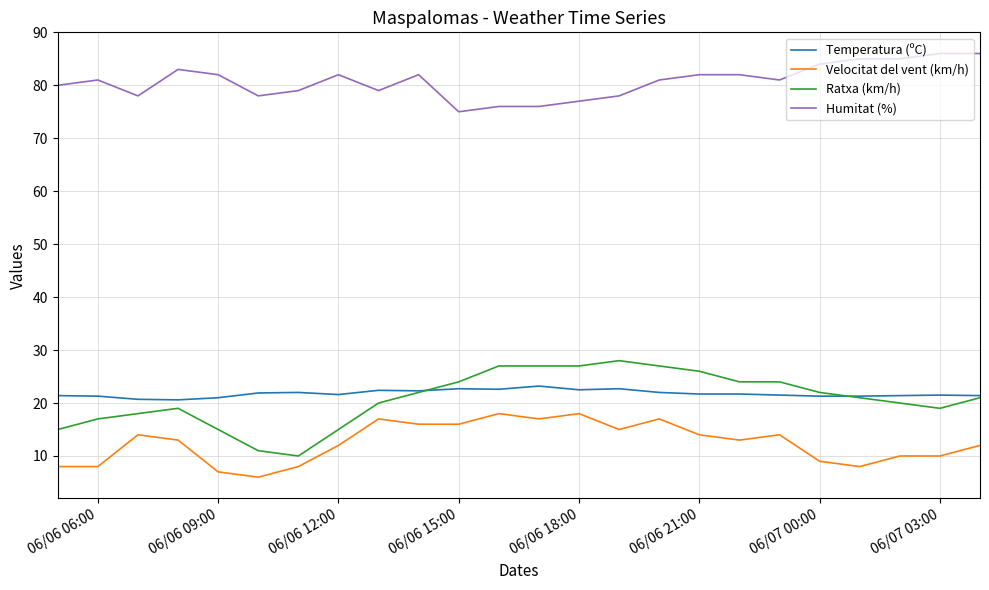

What is the minimum value shown in the chart?

6.0